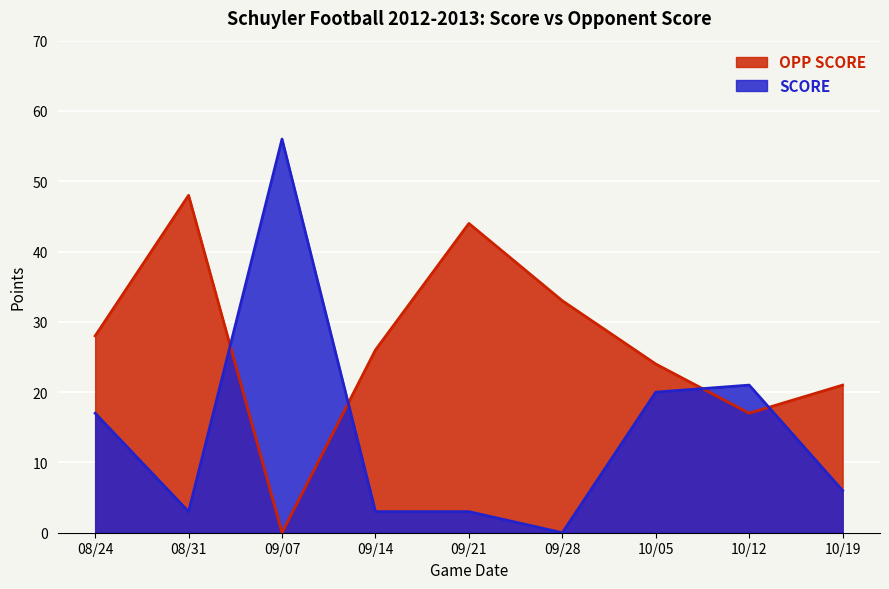

Is the value of OPP SCORE at 08/31 greater than the value of SCORE at 10/12?

Yes